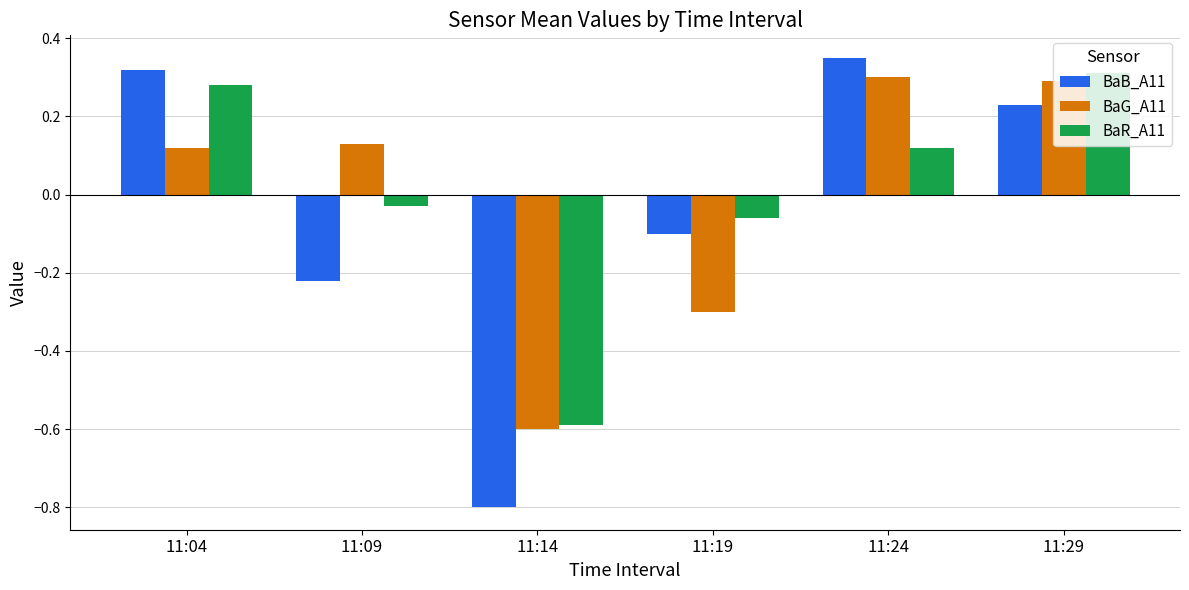

At which category does the chart reach its peak across all series?

11:24